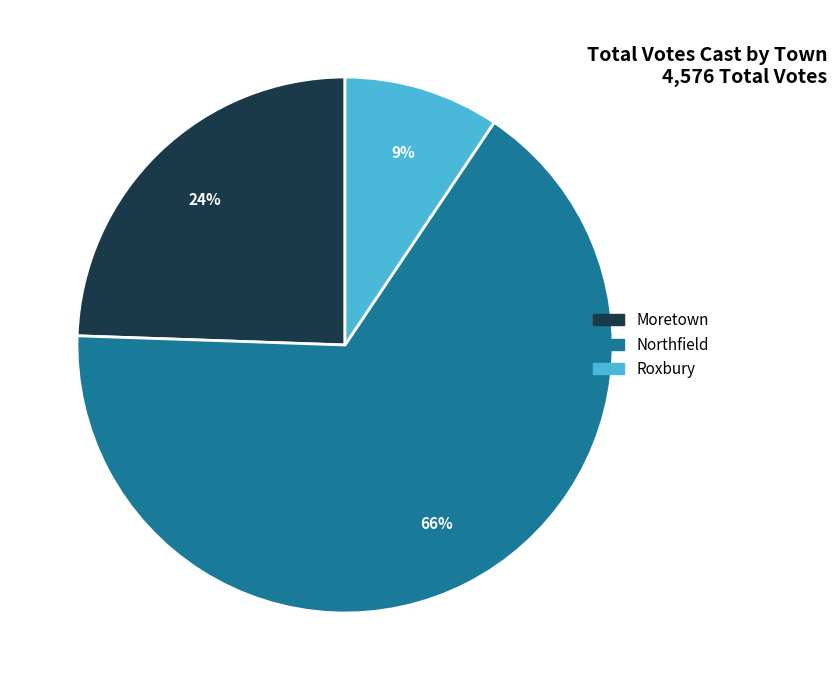

Between Moretown and Roxbury, which is larger?

Moretown